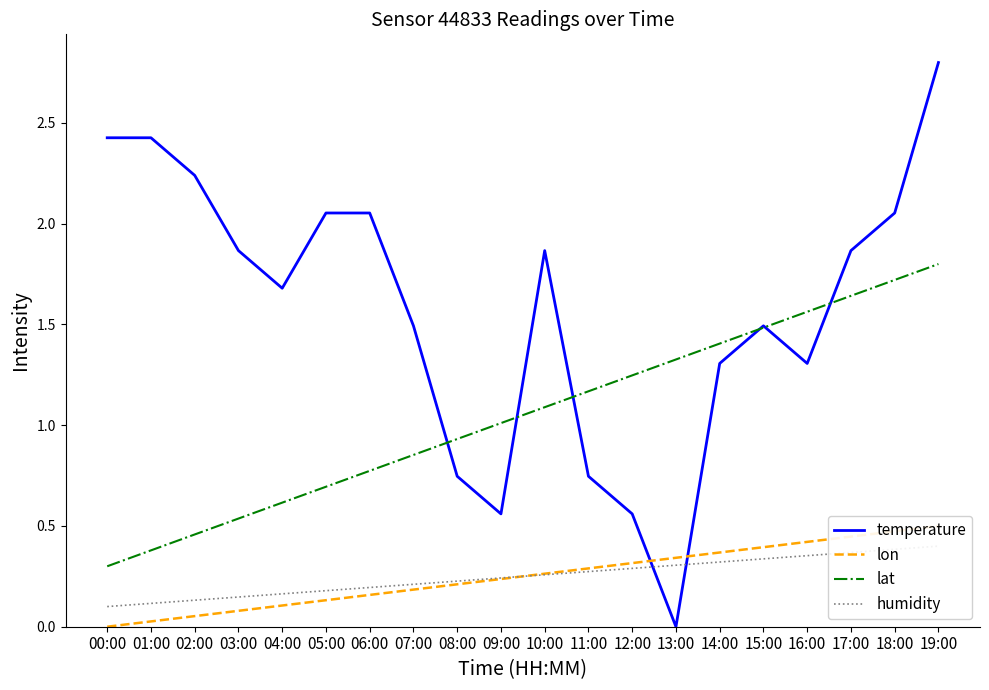

Is the value of lon at 07:00 greater than the value of temperature at 10:00?

No